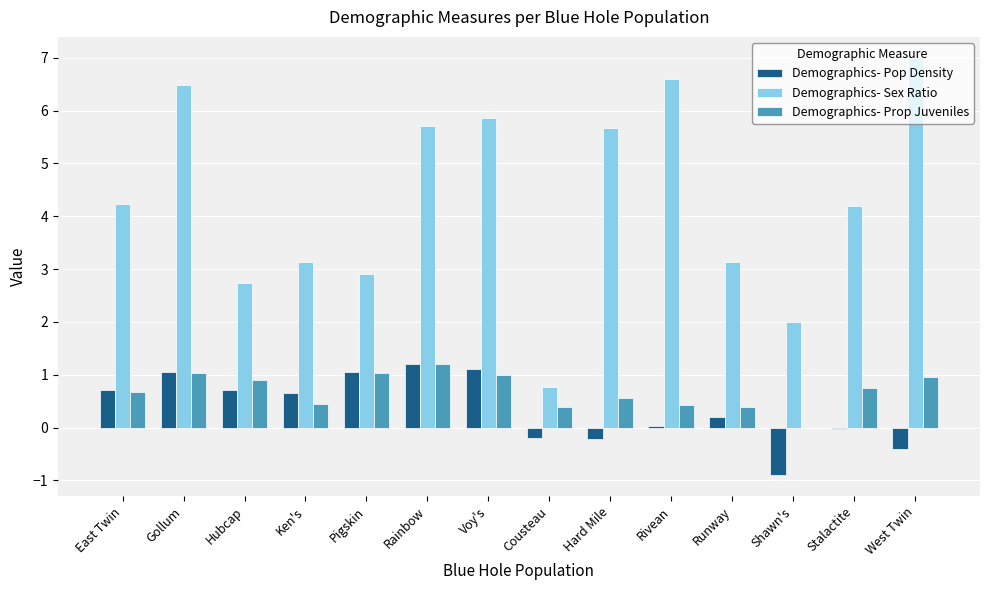

How many groups of bars are there?

14